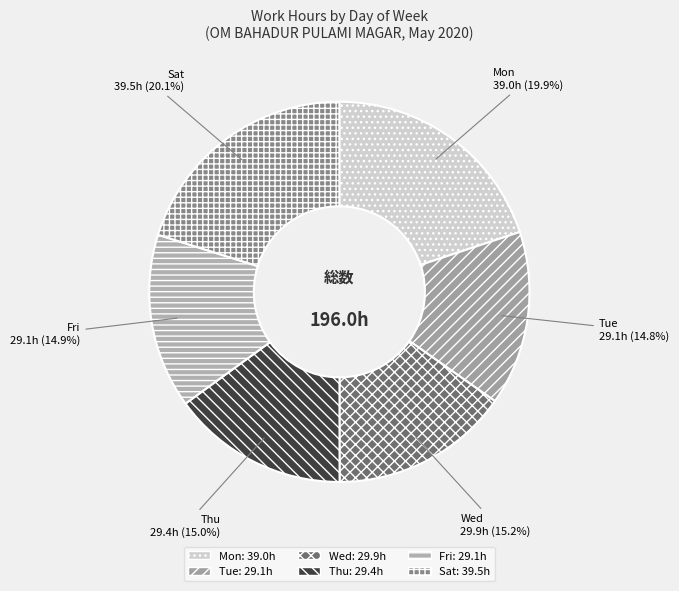

The Sat slice represents 3% of the pie. True or false?

False